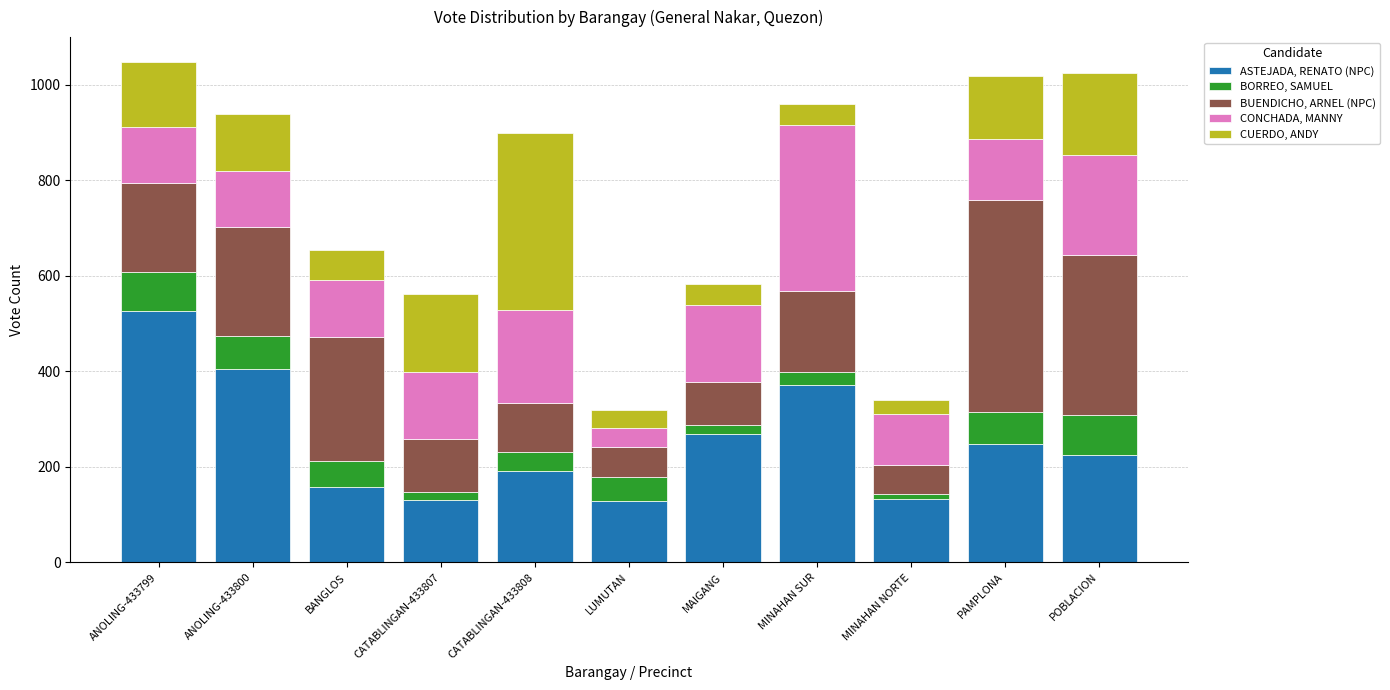

What is the maximum value for ASTEJADA, RENATO (NPC)?

527